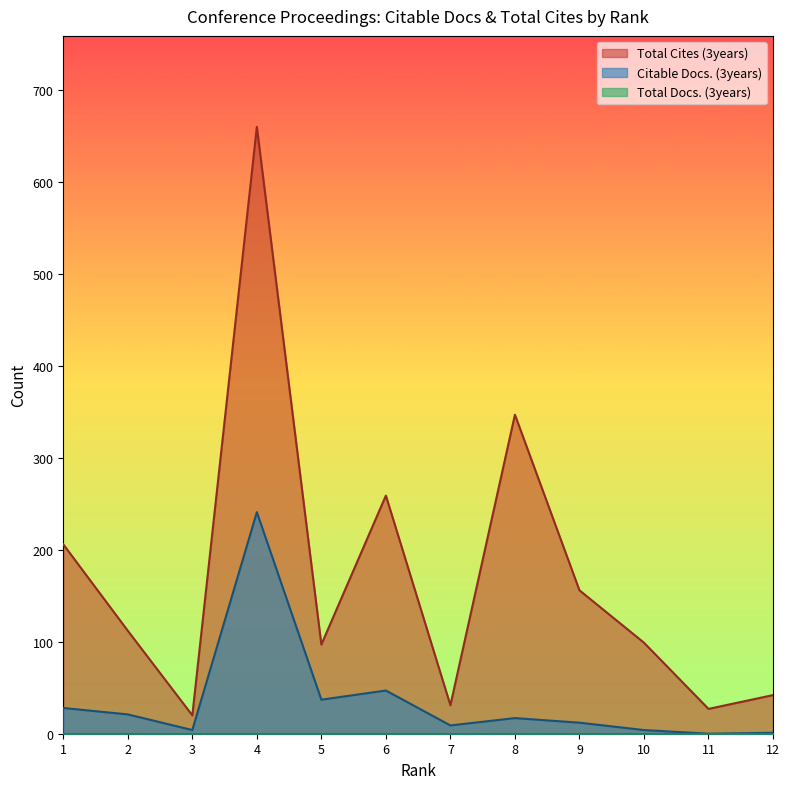

True or false: Citable Docs. (3years) and Total Cites (3years) intersect in this chart.

False